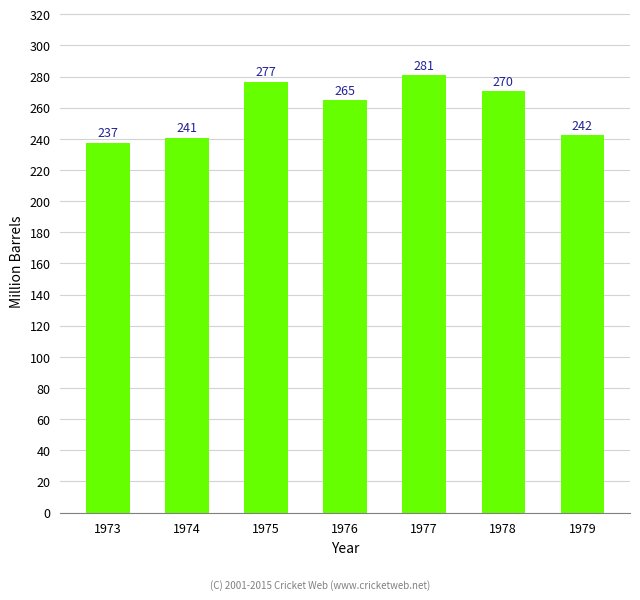

What is the sum of all values?

1813.9